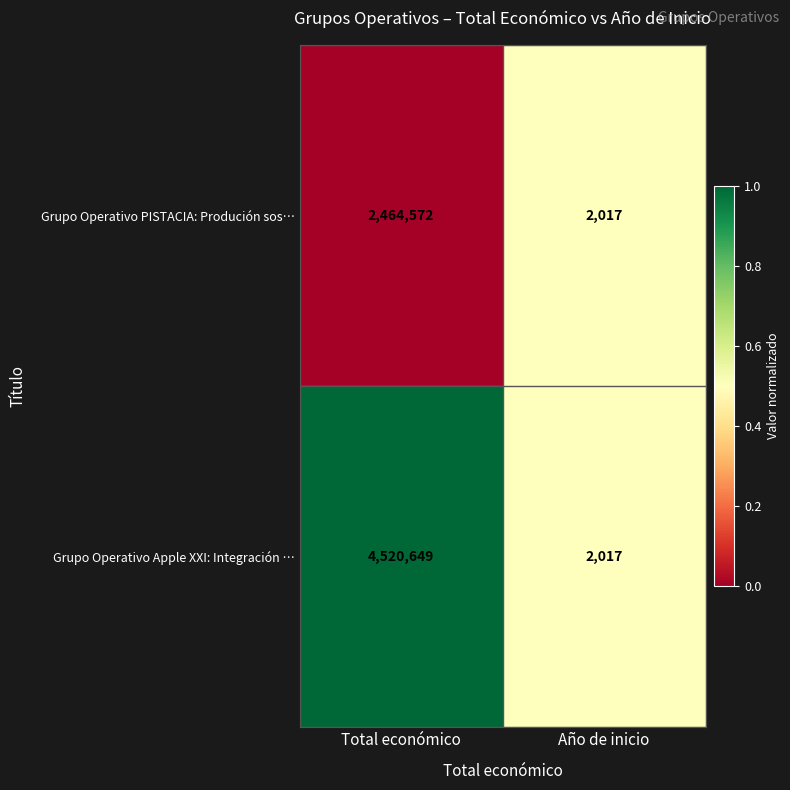

Reading right to left, extract all data points from this chart.

Grupo Operativo PISTACIA: Produción sos…: Año de inicio=2017	Total económico=2464572
Grupo Operativo Apple XXI: Integración …: Año de inicio=2017	Total económico=4520649